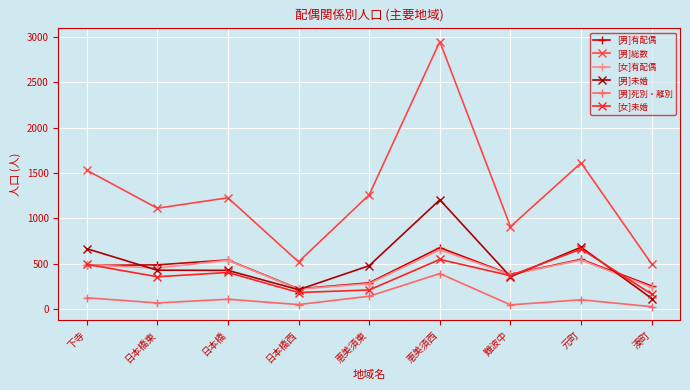

The [女]有配偶 series shows 125 at 湊町. True or false?

False